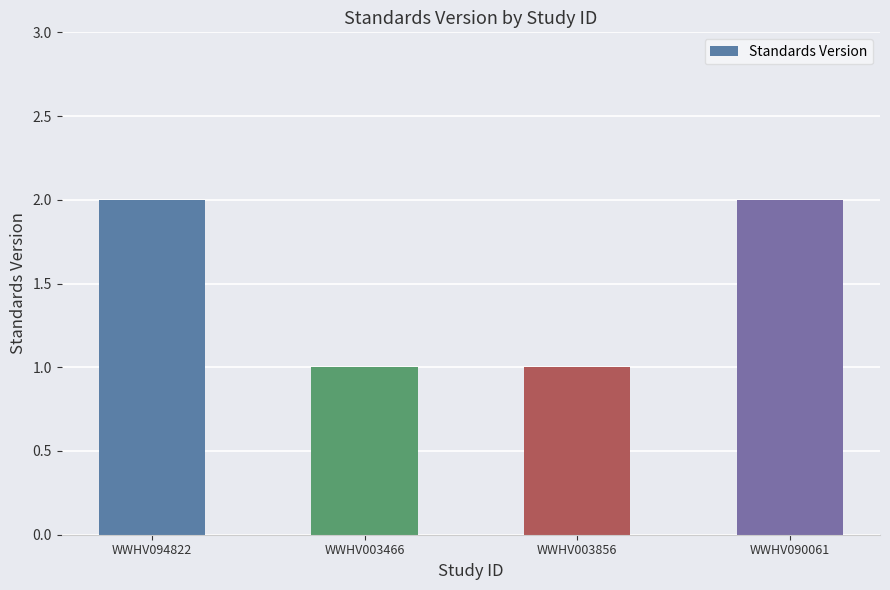

The value at WWHV003466 is 1. True or false?

True